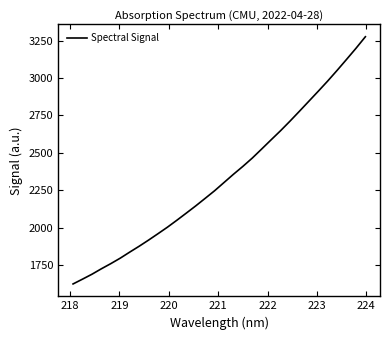

What is the smallest value displayed?

1623.3